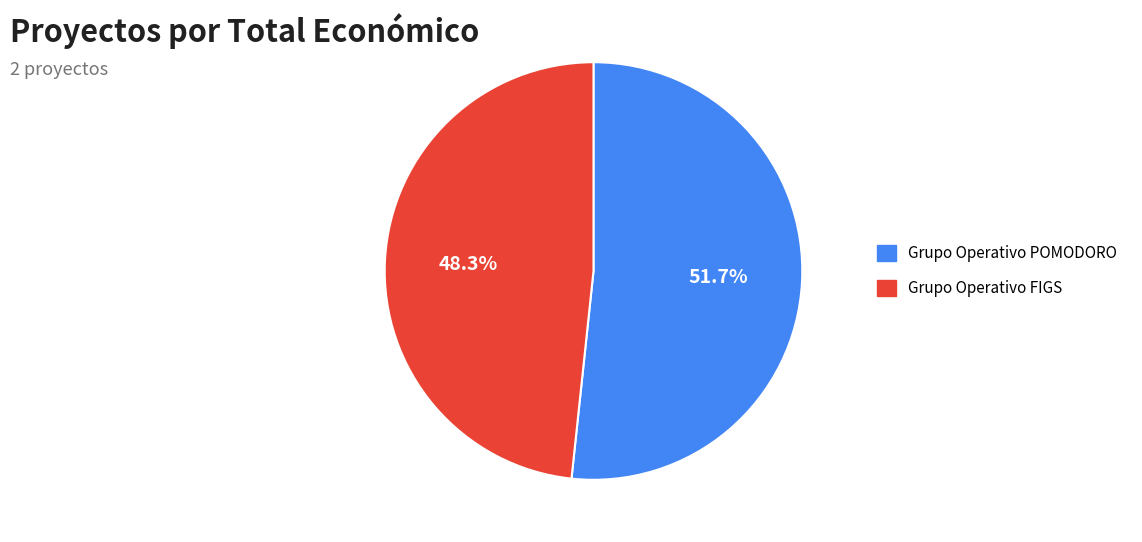

Rank the categories by value from highest to lowest.

Grupo Operativo POMODORO, Grupo Operativo FIGS